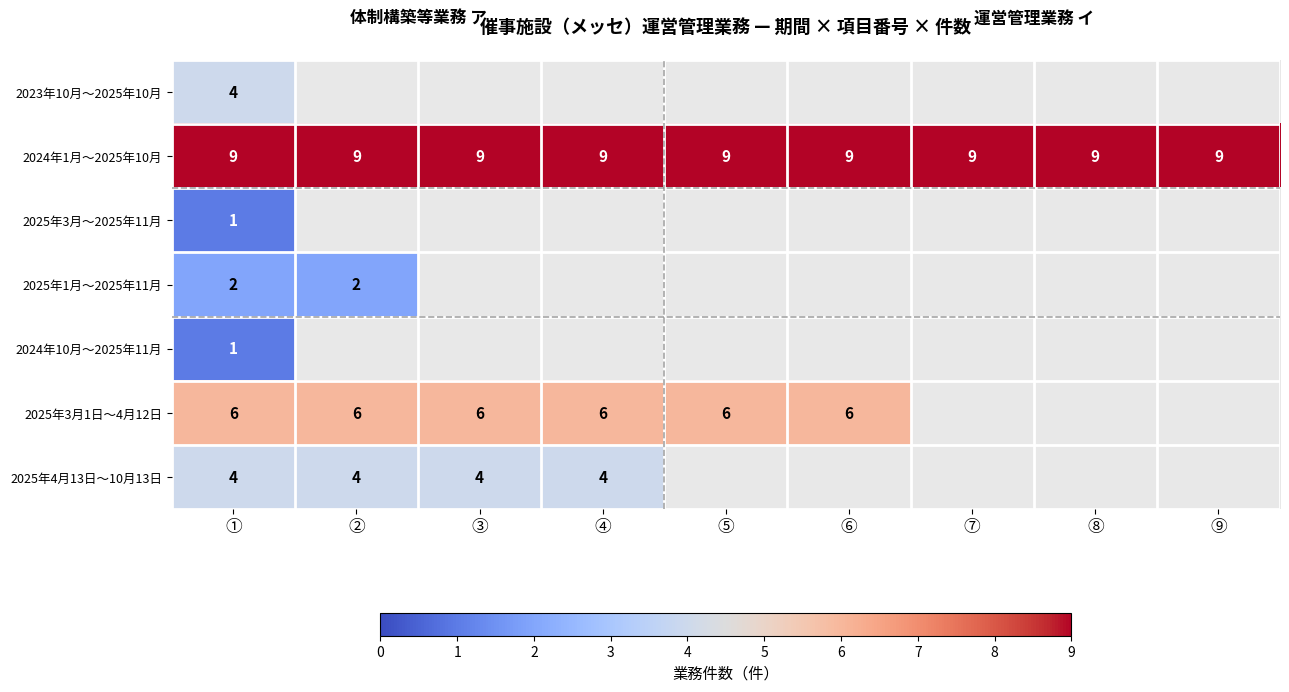

What is the smallest value displayed?

1.0